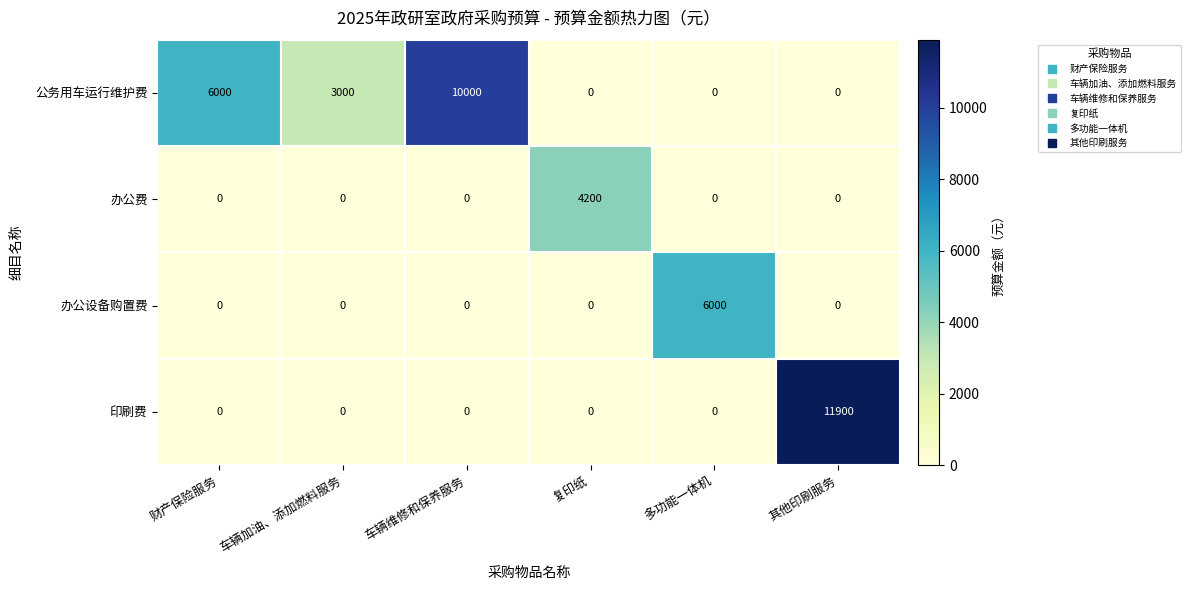

The value of 印刷费 at 其他印刷服务 is 16000. True or false?

False